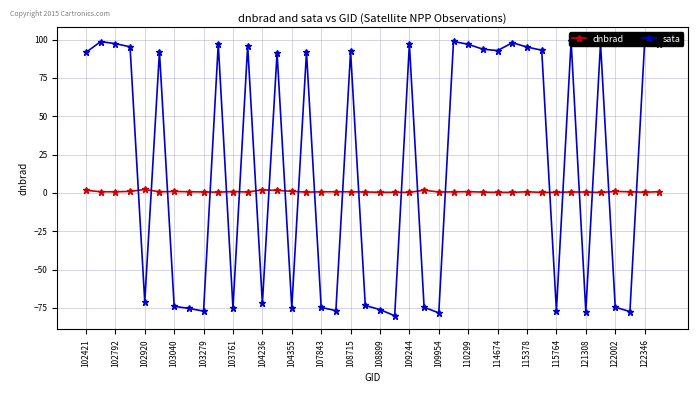

How many lines are shown in the chart?

2